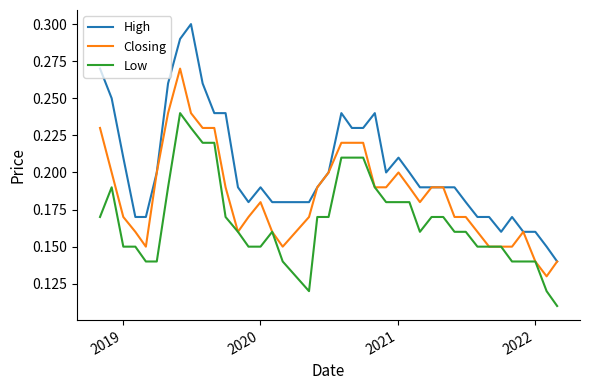

Which series has the widest spread of values?

High